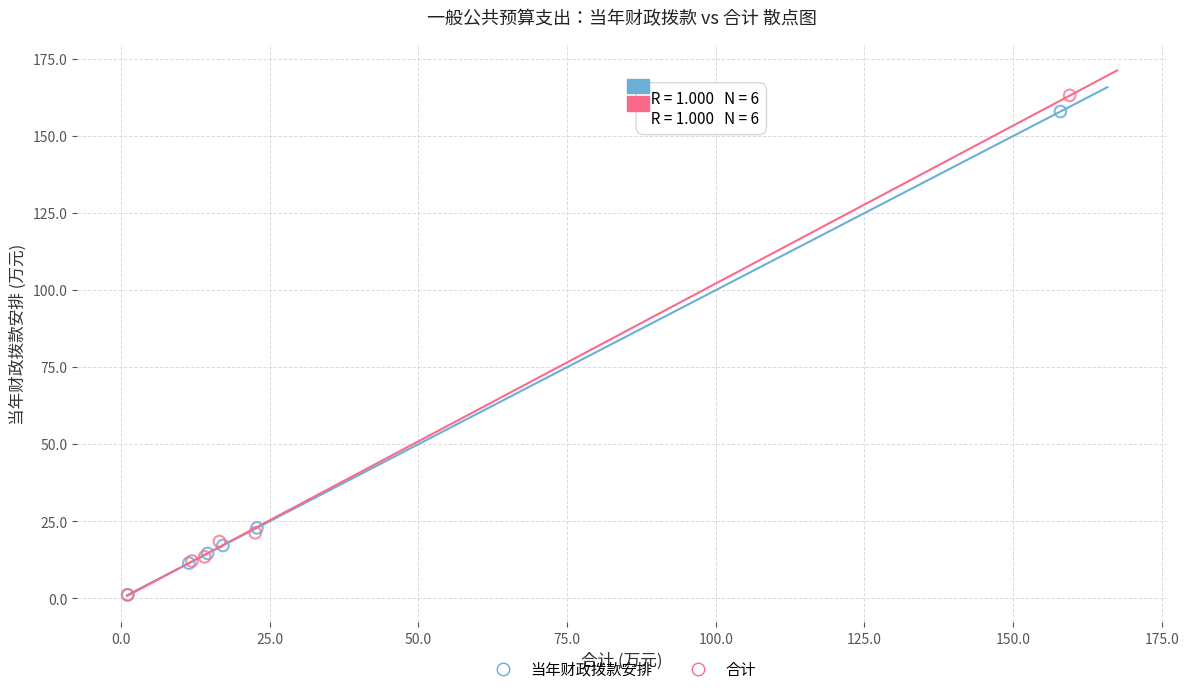

Which series has the widest spread of Y values?

合计